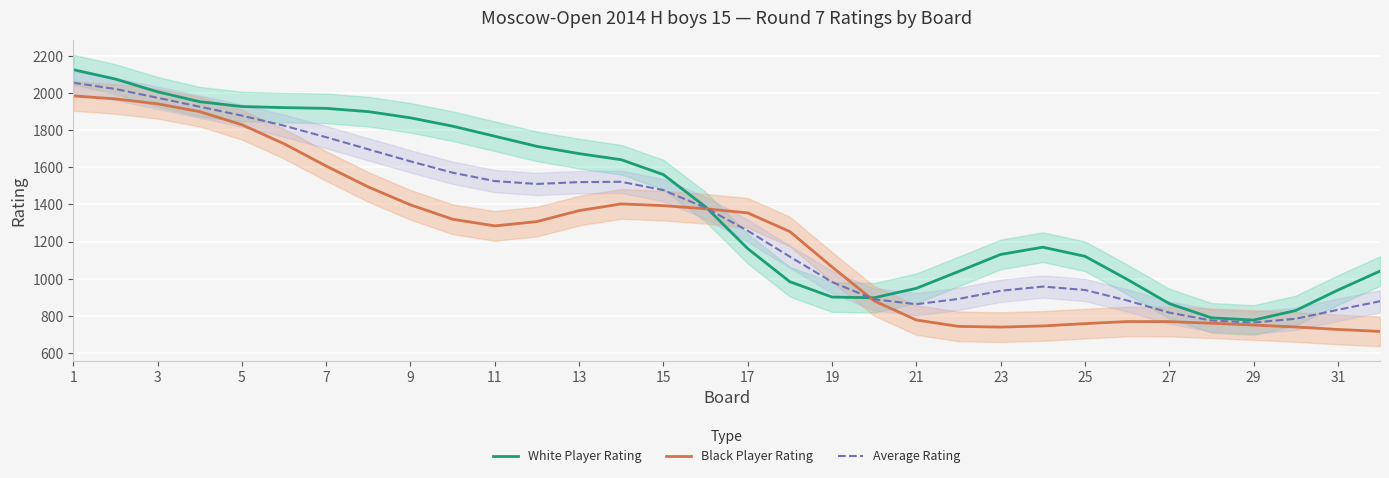

What is the highest value of the White Player Rating series?

2126.6